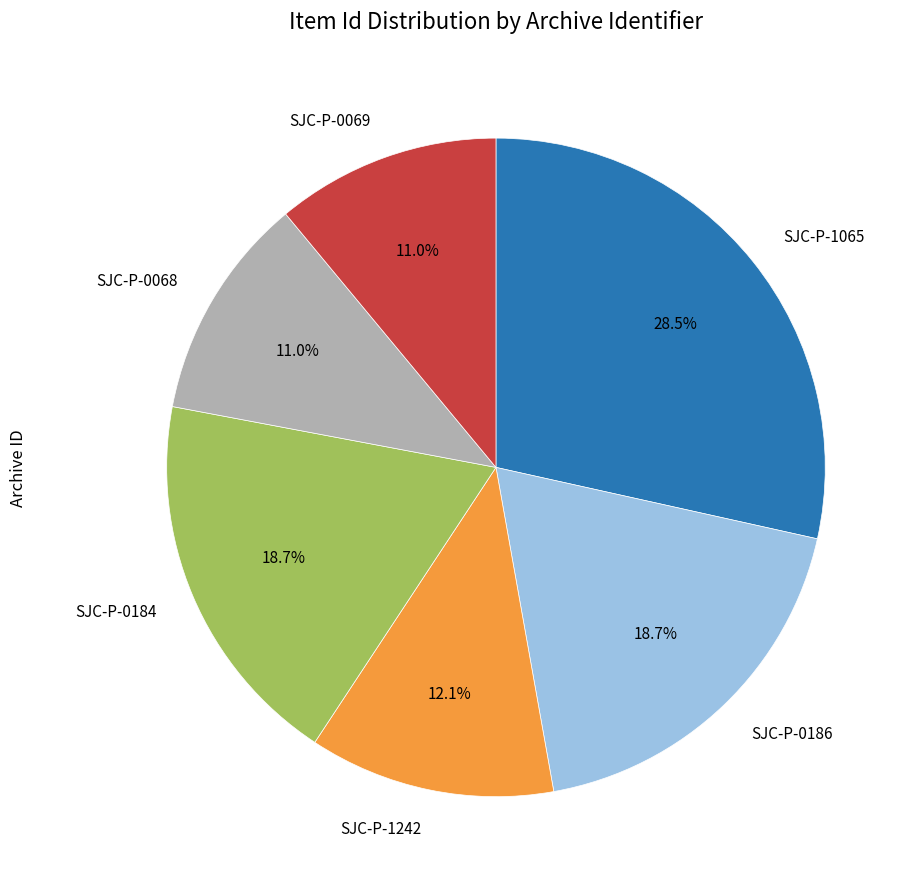

Which has a higher value, SJC-P-0069 or SJC-P-0186?

SJC-P-0186